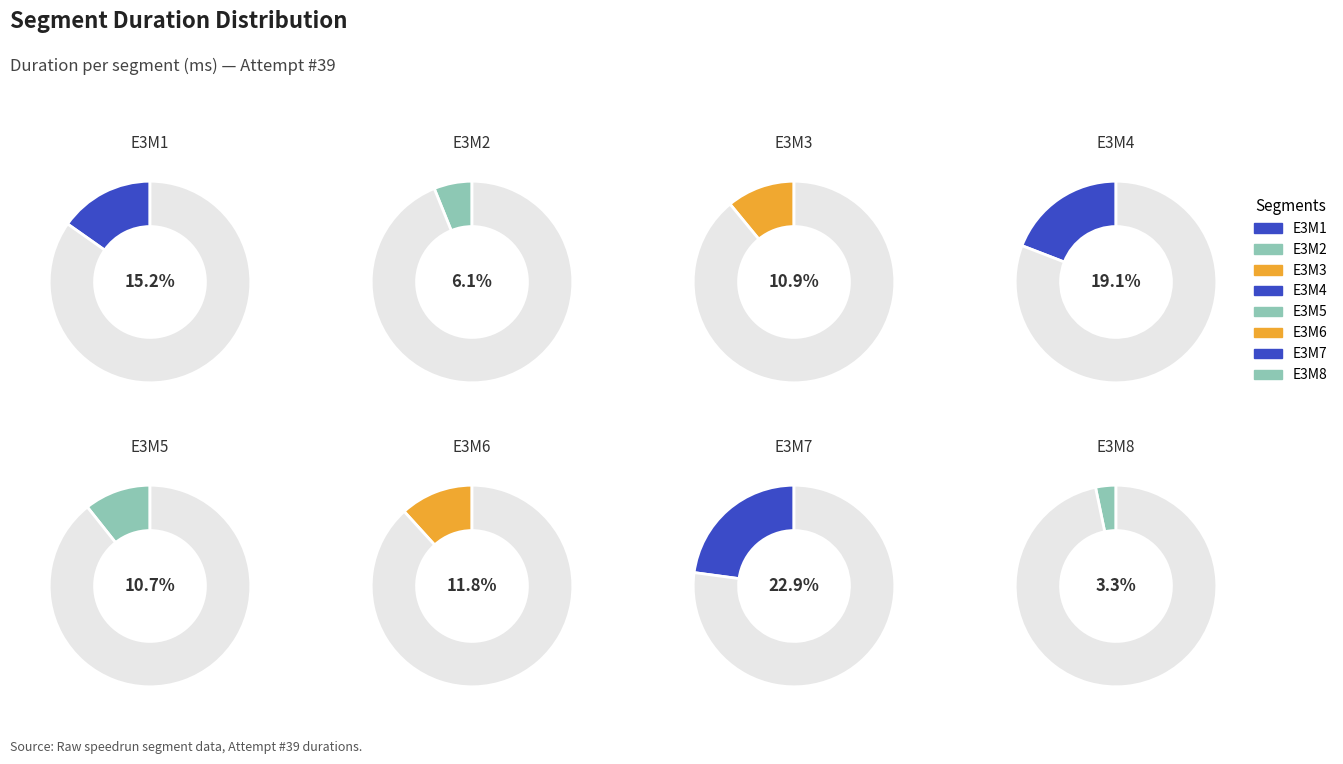

True or false: E3M7 accounts for 13% of the total.

False